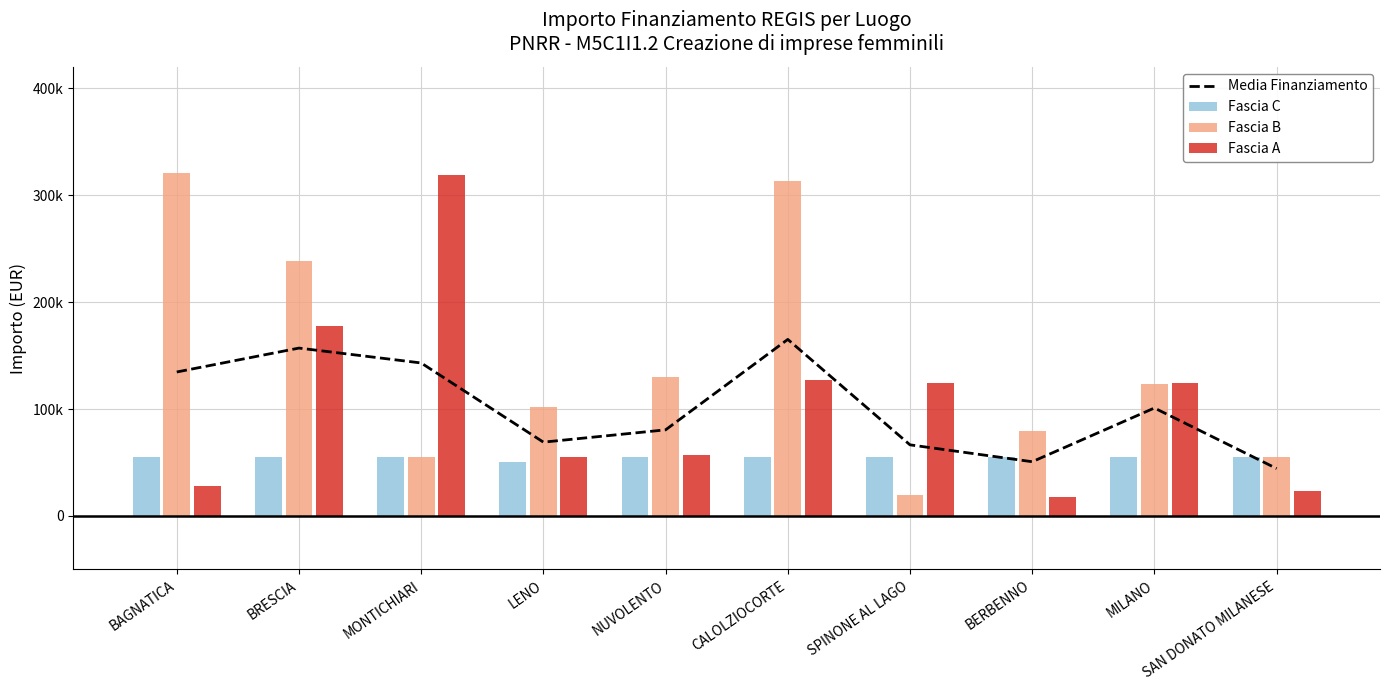

At NUVOLENTO, list the series in order from smallest to largest.

Fascia C, Fascia A, Media Finanziamento, Fascia B